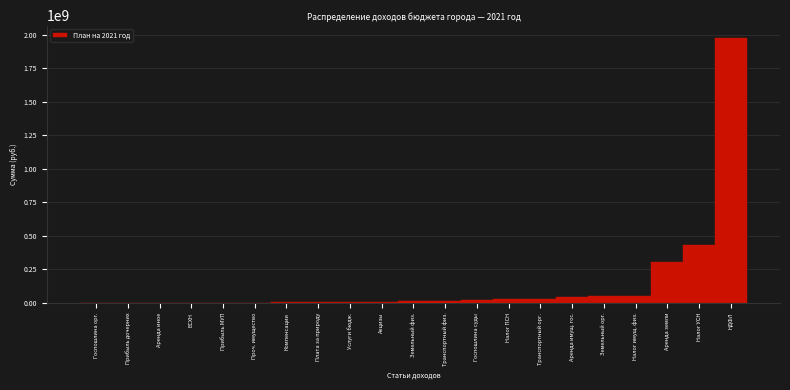

What is the change in value from Аренда земли to НДФЛ?

+1671241000